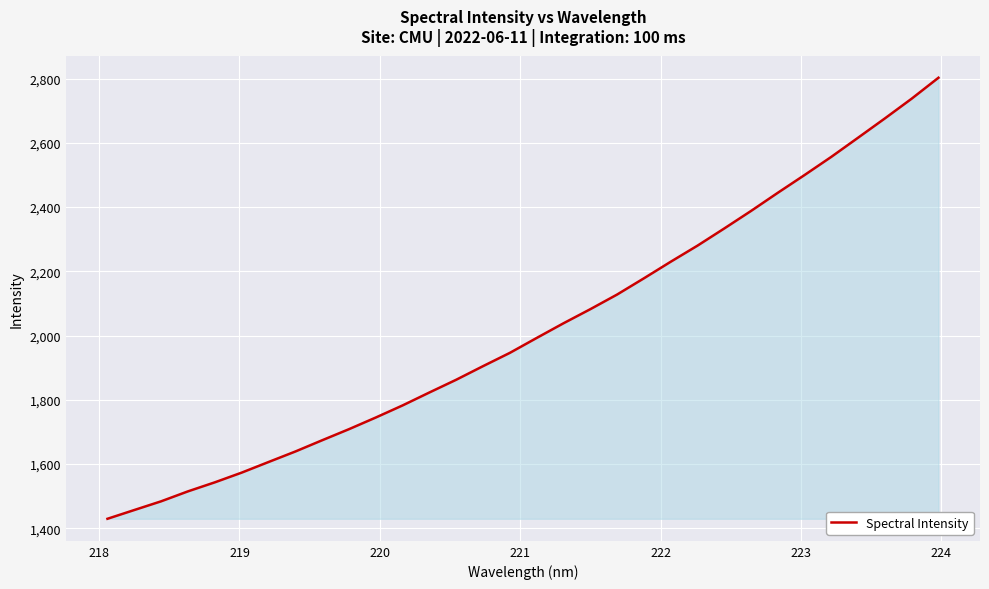

True or false: there are more than 0 points higher than both neighbors.

False